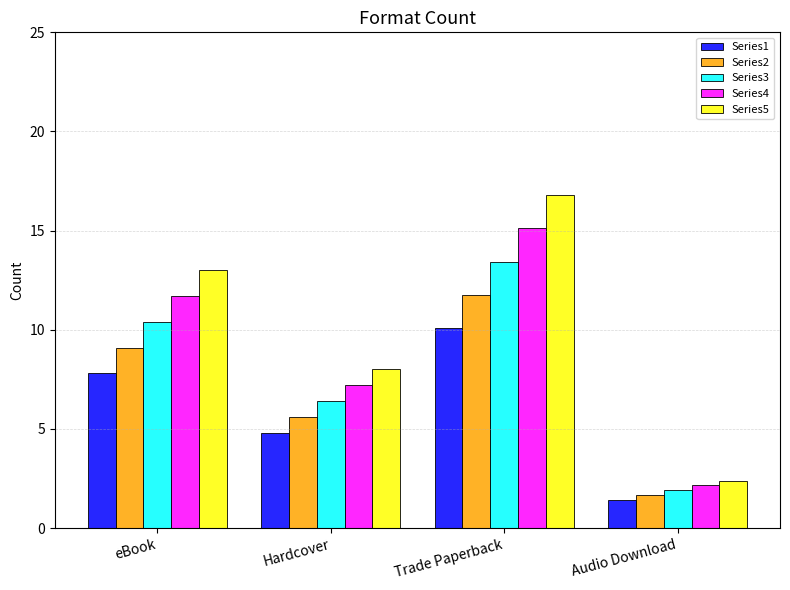

What is the label of the 1st bar from the left?

eBook